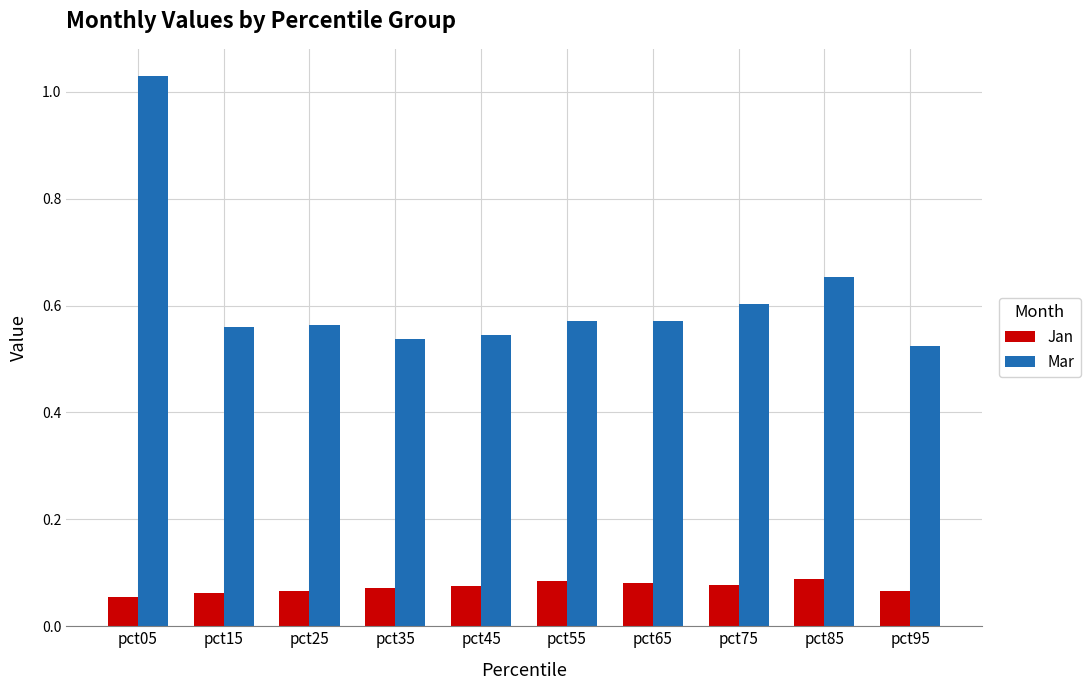

At how many categories does at least one series exceed 0?

10